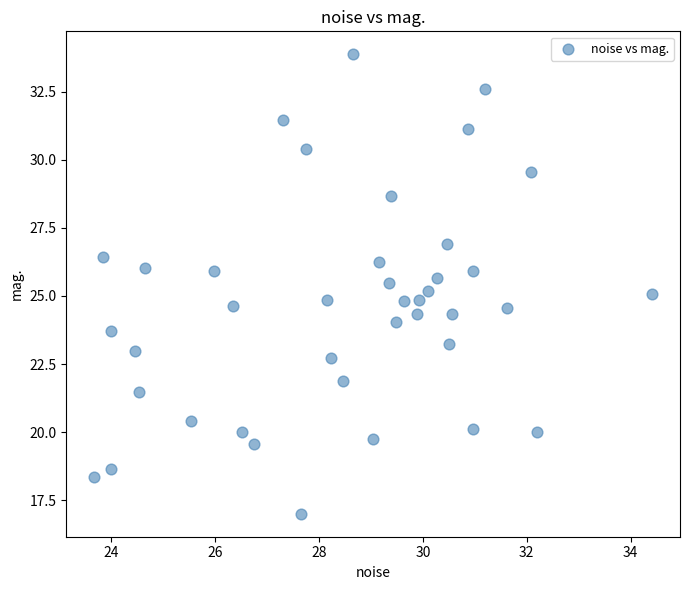

What is the range of Y values (max minus min)?

16.9